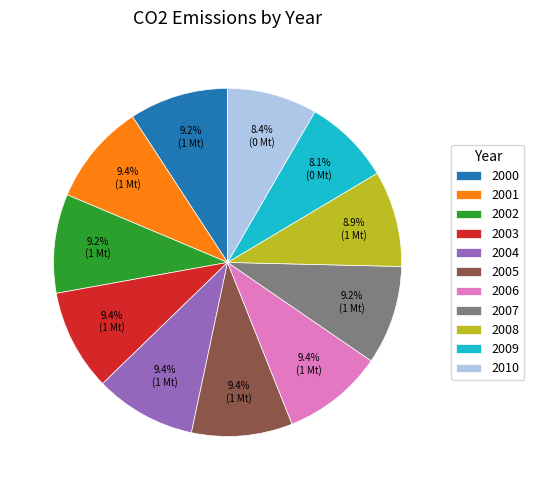

The 2005 slice represents 9% of the pie. True or false?

True